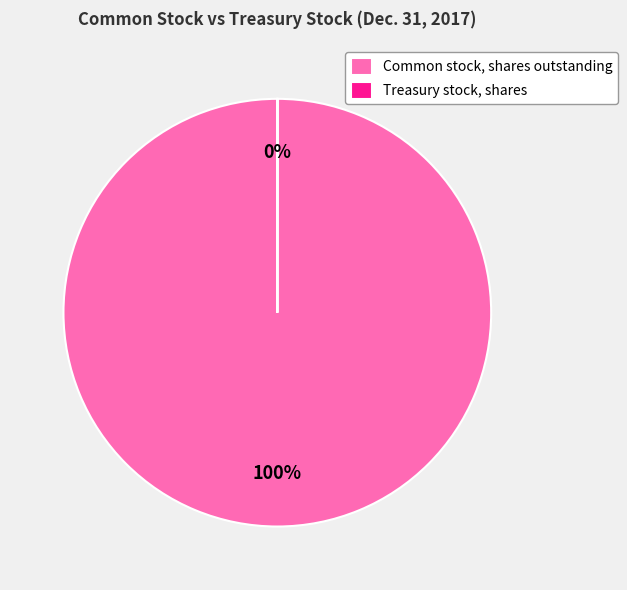

What portion of the pie excludes Treasury stock, shares?

100.0%